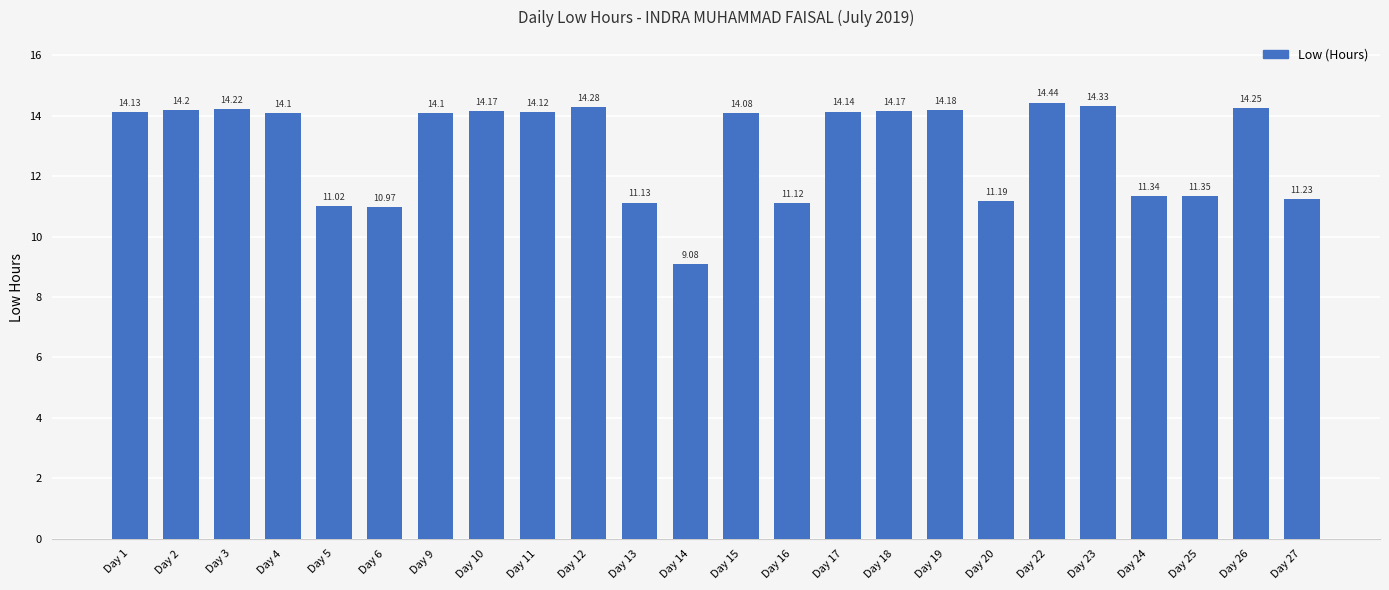

Between Day 1 and Day 18, which is larger?

Day 18